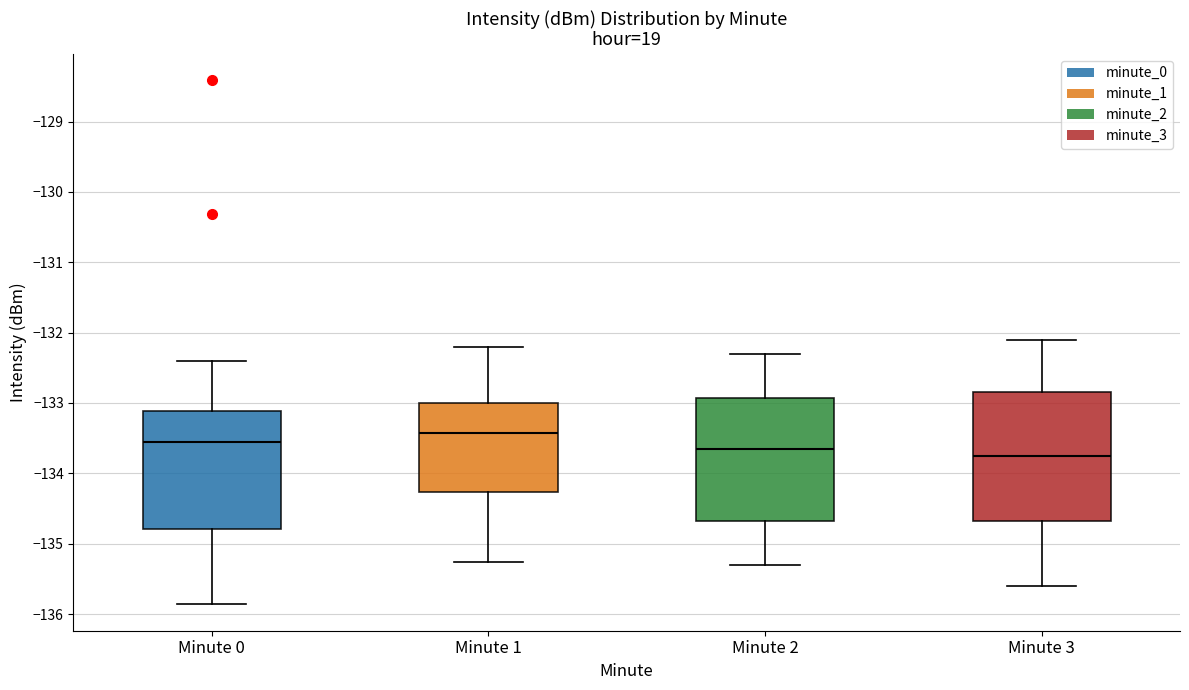

Reading left to right, transcribe this box plot: for each box, give where its median line is, the range the box spans, and where its two whiskers end, as read against the y-axis. The values are not printed on the chart, so give them approximately, as read against the axis.

Minute 0: median -133.5, box -134.8 to -133.1, whiskers -135.9 to -132.4
Minute 1: median -133.4, box -134.3 to -133.0, whiskers -135.3 to -132.2
Minute 2: median -133.6, box -134.7 to -132.9, whiskers -135.3 to -132.3
Minute 3: median -133.7, box -134.7 to -132.8, whiskers -135.6 to -132.1